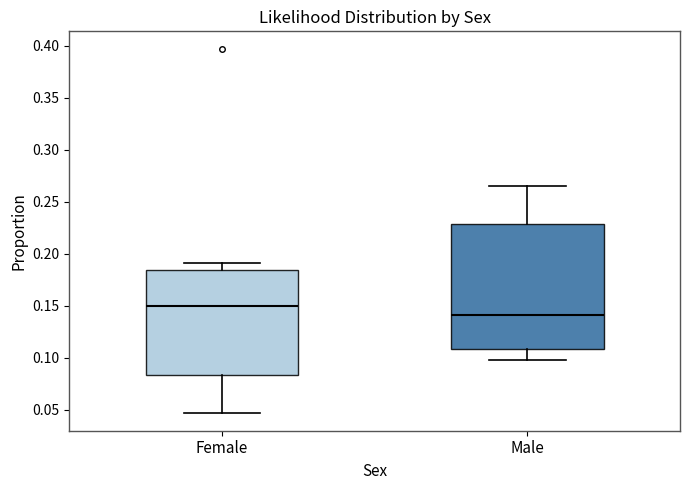

Which box has the highest median line?

Female